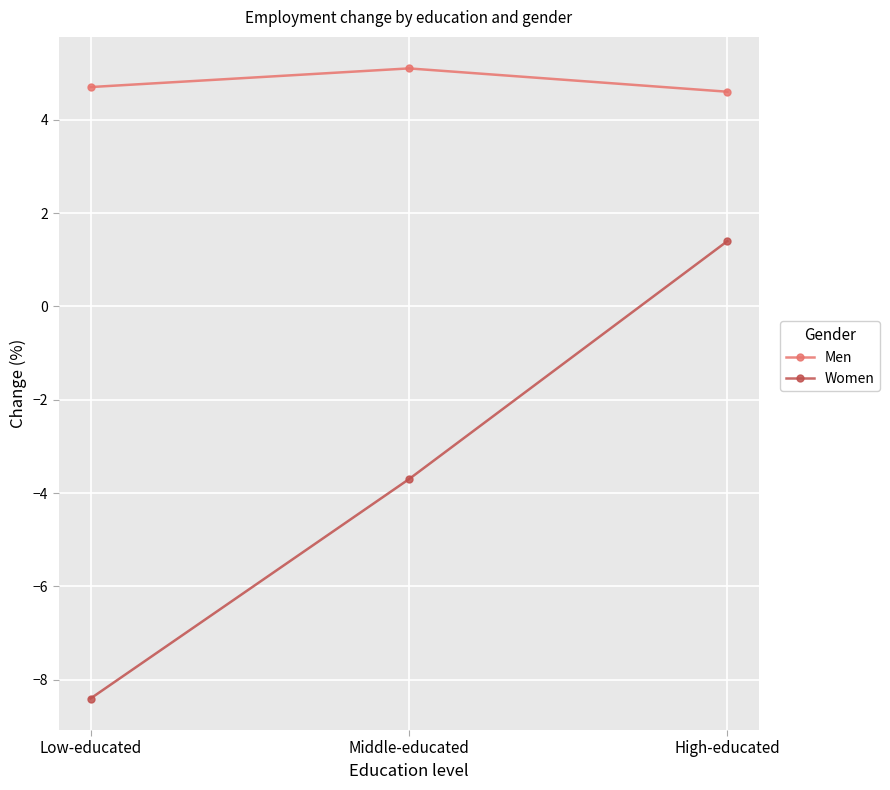

How many values in Women are below zero?

2